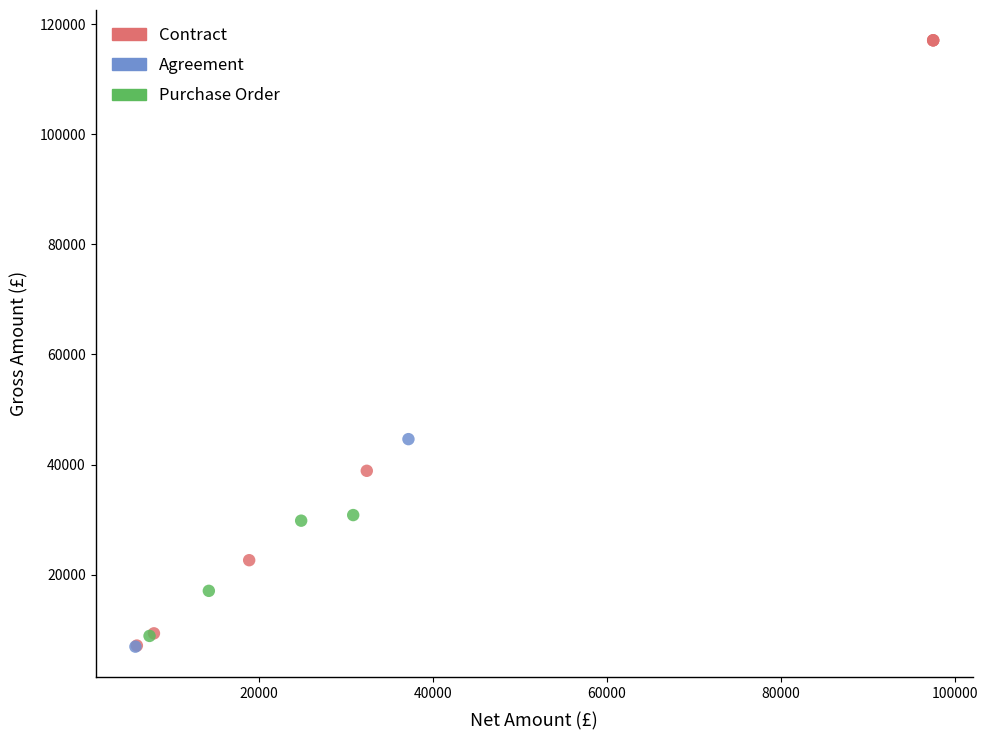

What are all the series names shown in the legend?

Contract, Agreement, Purchase Order